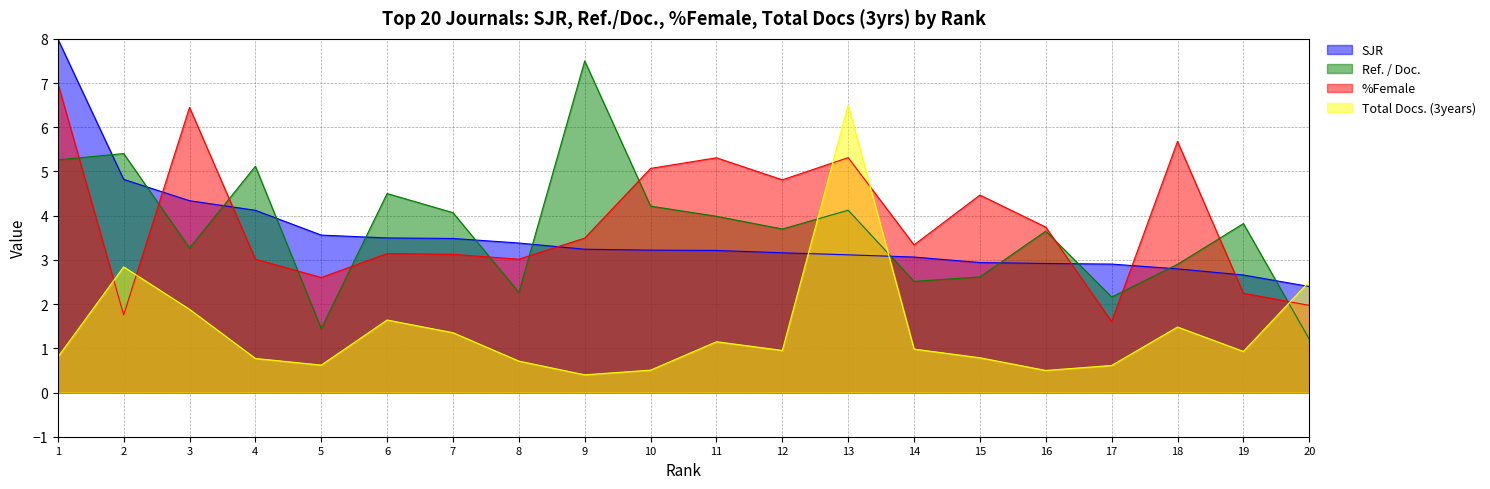

What is the sum of all SJR values?

70.8